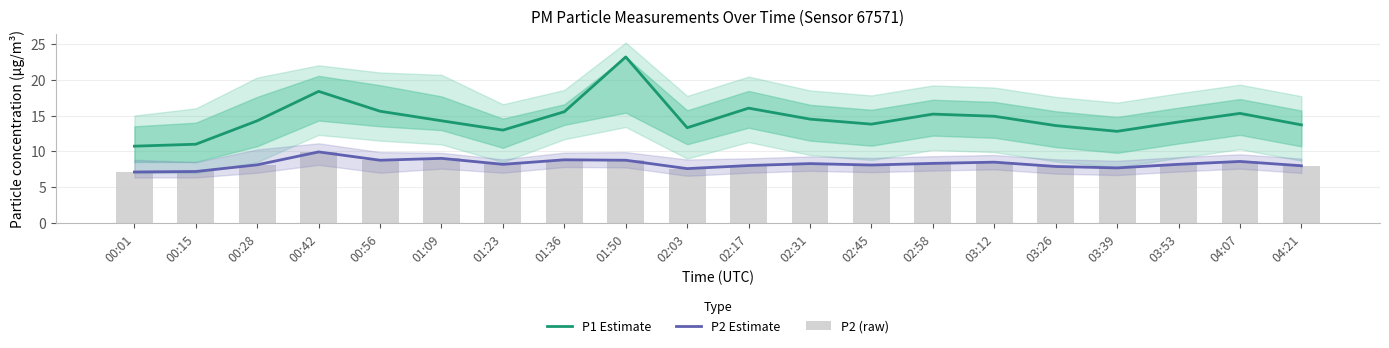

List the labels in order of P2 (raw) value, largest first.

00:42, 01:09, 01:36, 00:56, 01:50, 04:07, 03:12, 02:58, 02:31, 01:23, 03:53, 00:28, 02:45, 02:17, 04:21, 03:26, 03:39, 02:03, 00:15, 00:01